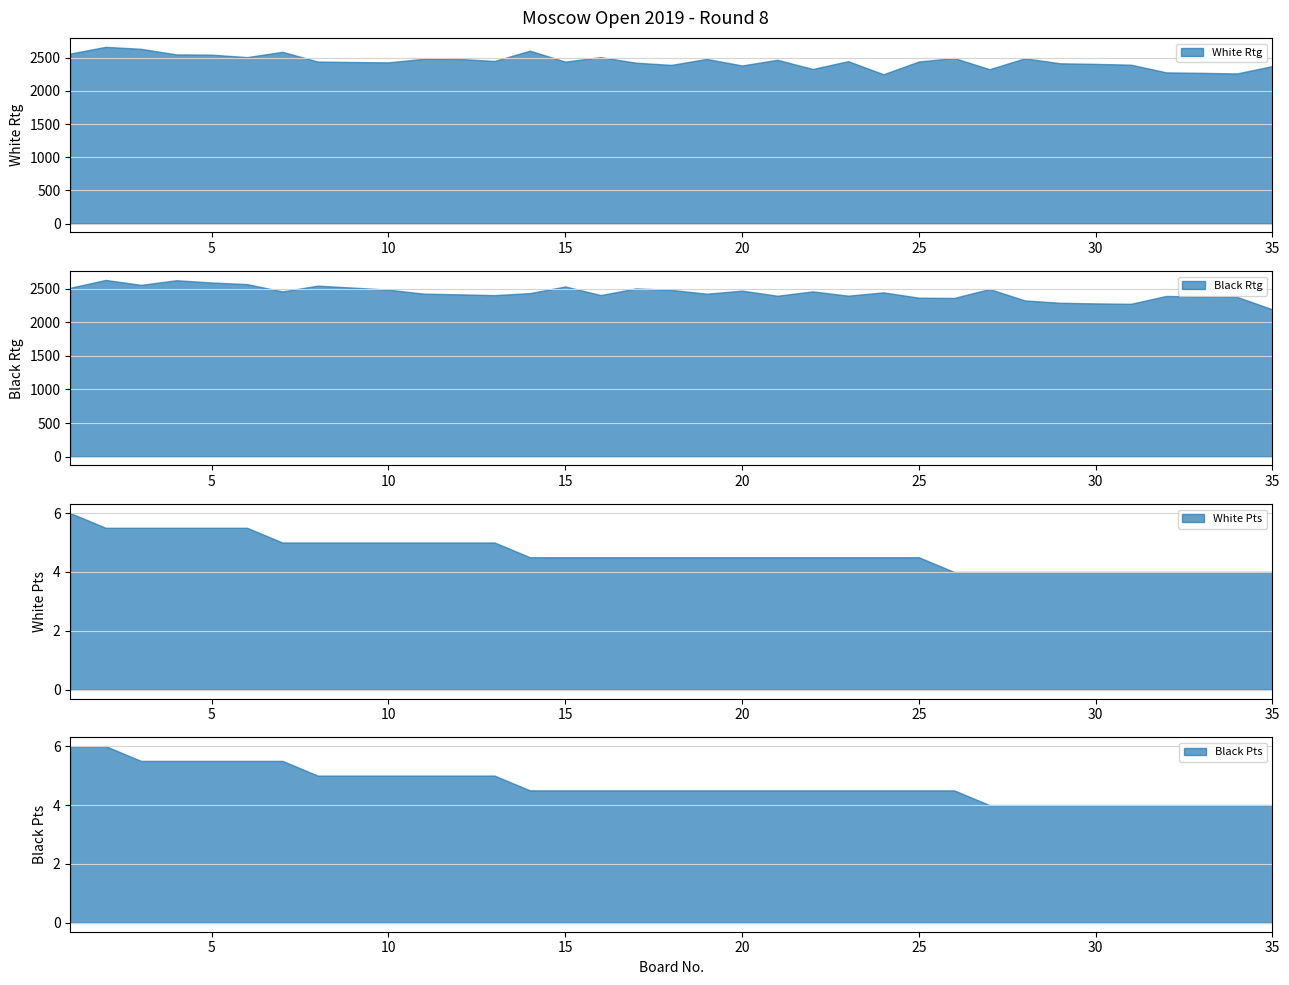

Is the value of Black Pts at 23 greater than the value of White Pts at 10?

No